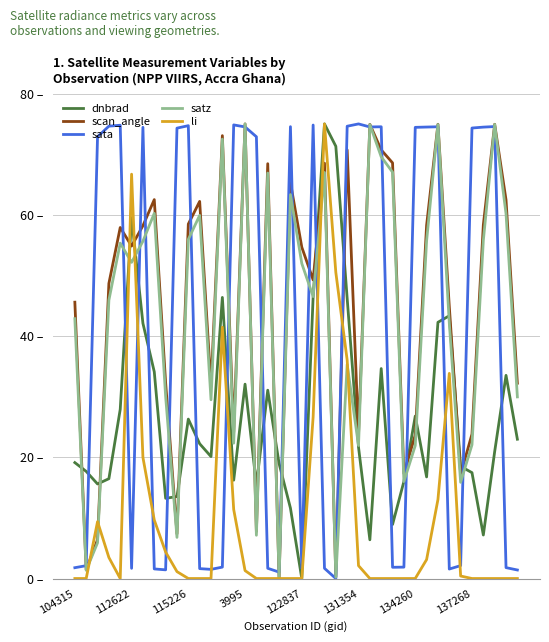

What is the sum of all scan_angle values?

1810.7